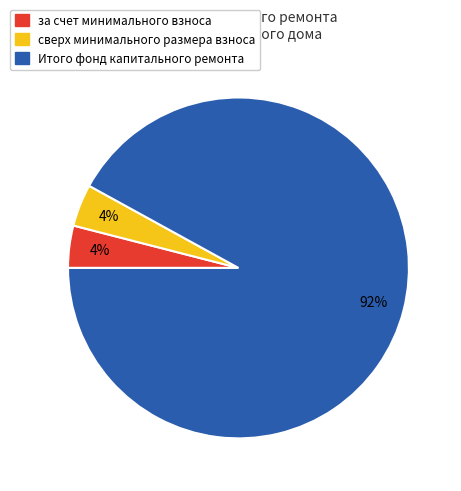

Is it true that сверх минимального размера взноса is 4% of the pie?

True